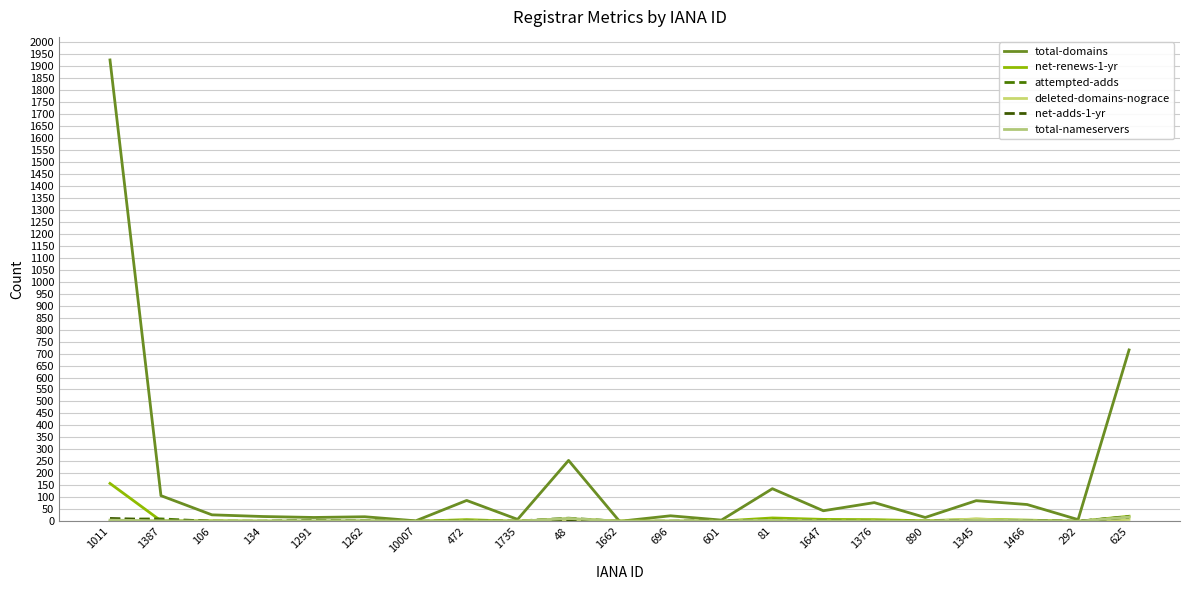

Which has a higher value, 106 or 292?

106